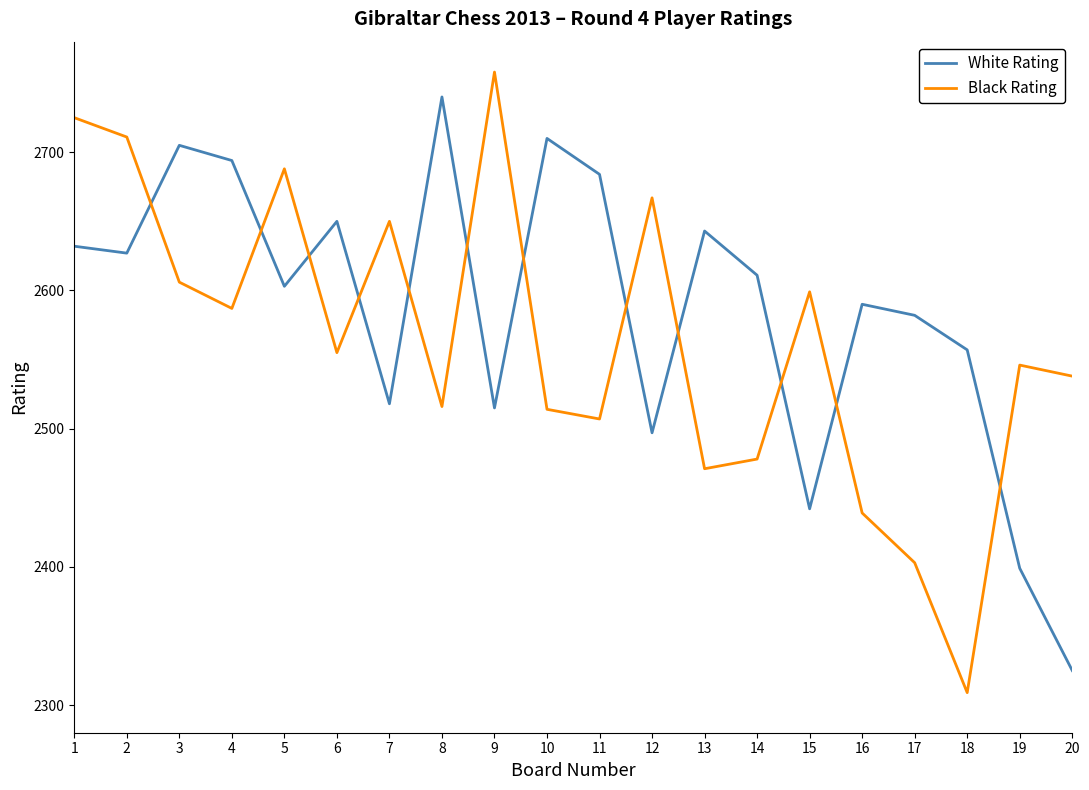

Count the number of data series in this chart.

2